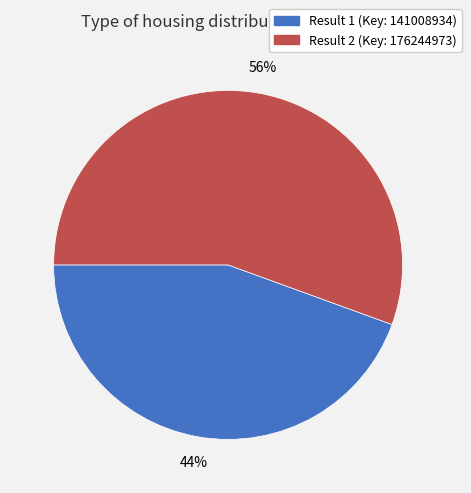

Count the number of slices in the pie.

2